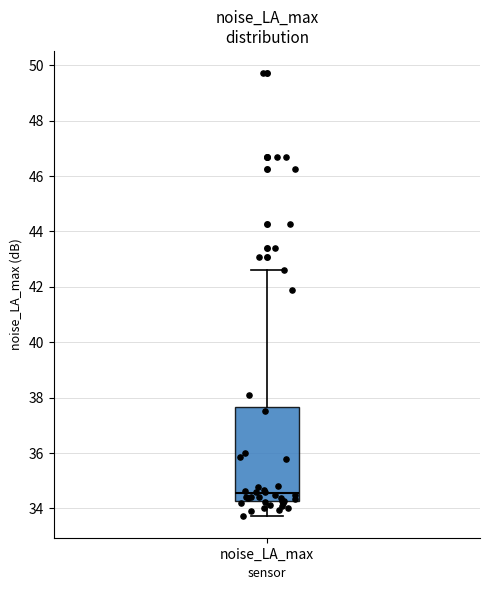

Transcribe this box plot: give where the median line is, the range the box spans, and where the two whiskers end, as read against the y-axis. The values are not printed on the chart, so give them approximately, as read against the axis.

median 34.6, box 34.2 to 37.6, whiskers 33.8 to 42.6